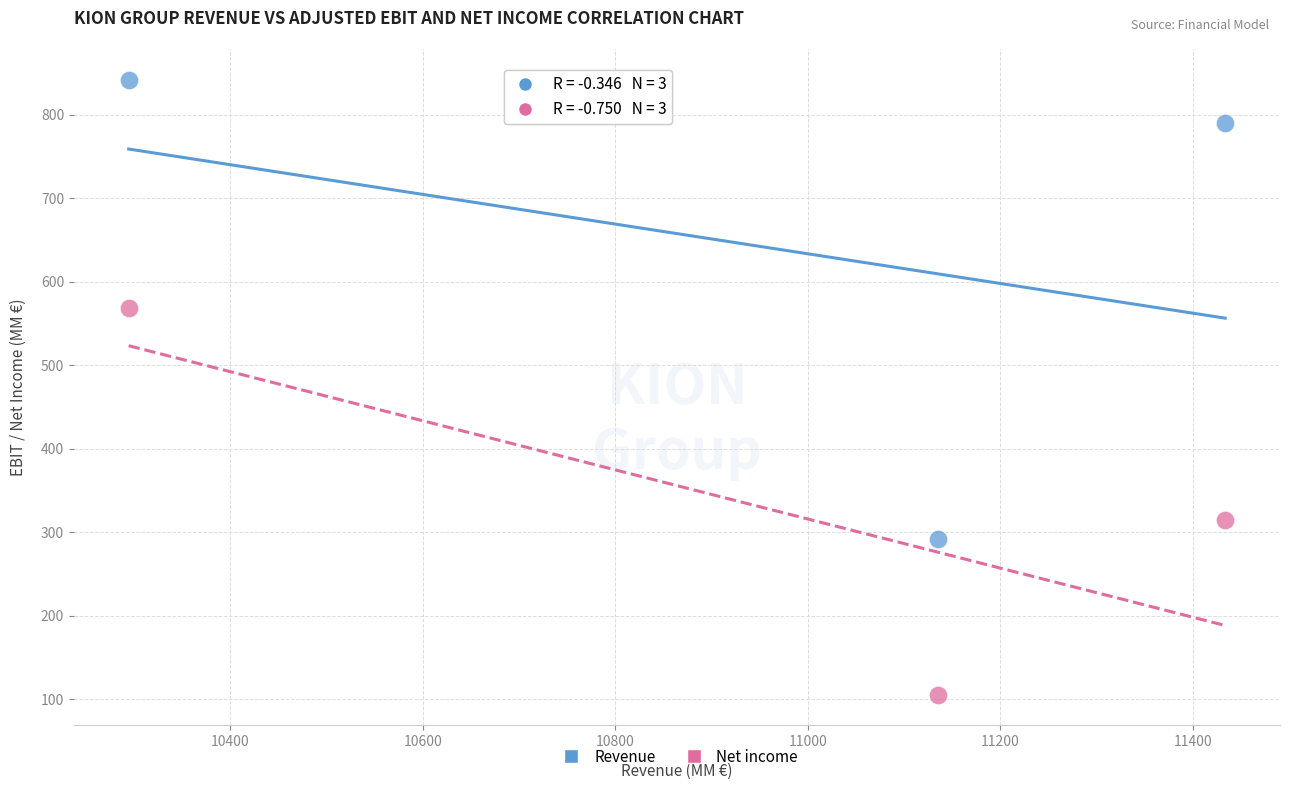

Which series reaches the minimum Y coordinate?

Net income